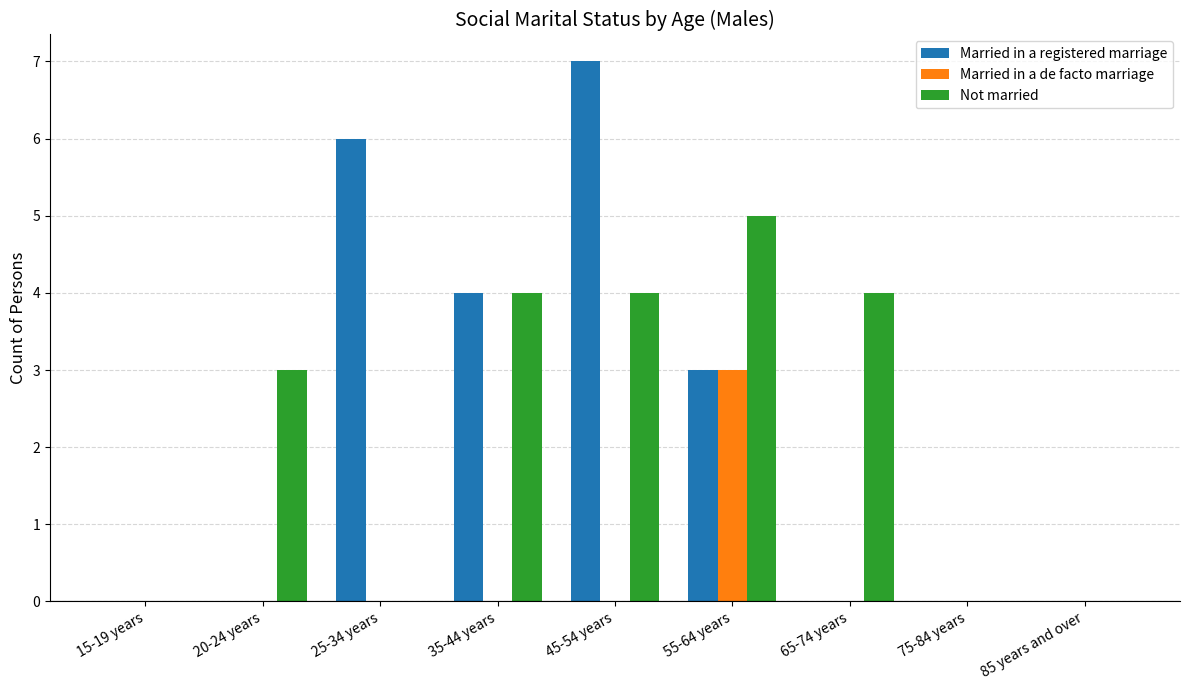

Which category has the highest value across all series?

45-54 years